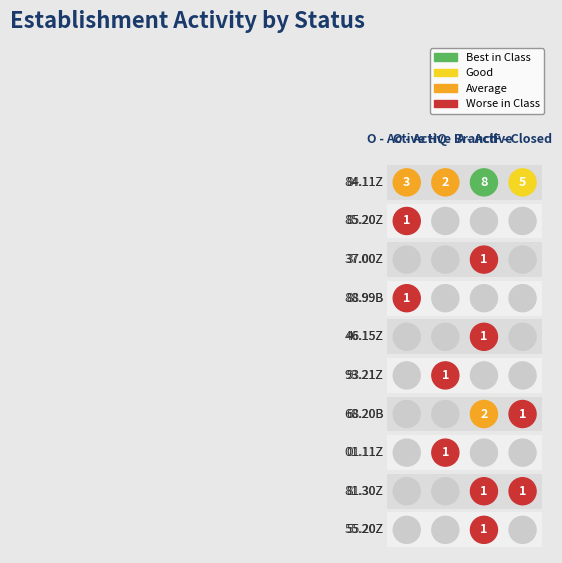

What is the total value across all series at 3?

1